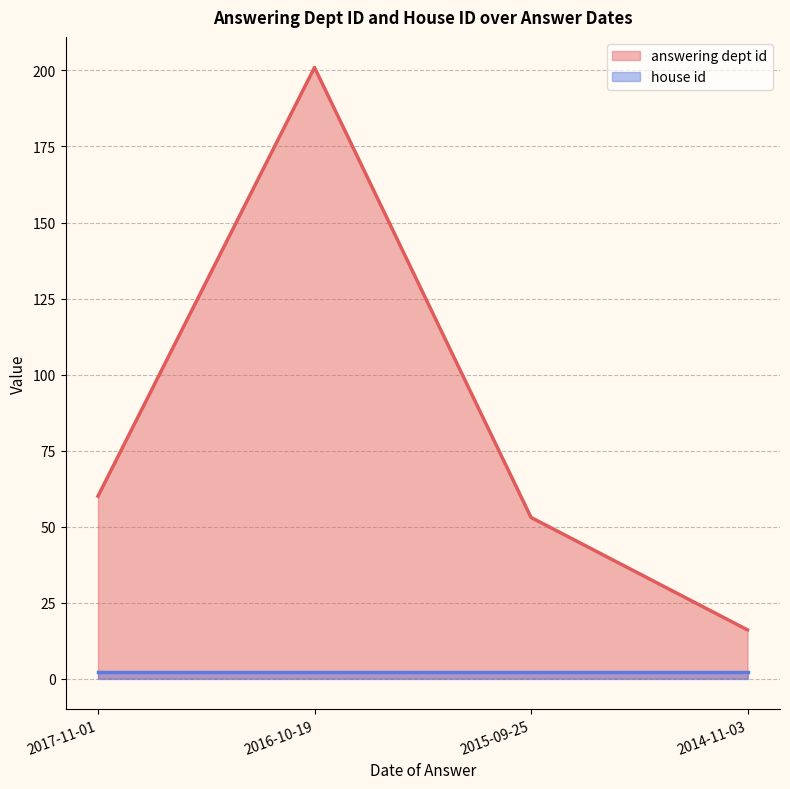

Between 2016-10-19 and 2014-11-03, which is larger?

2016-10-19